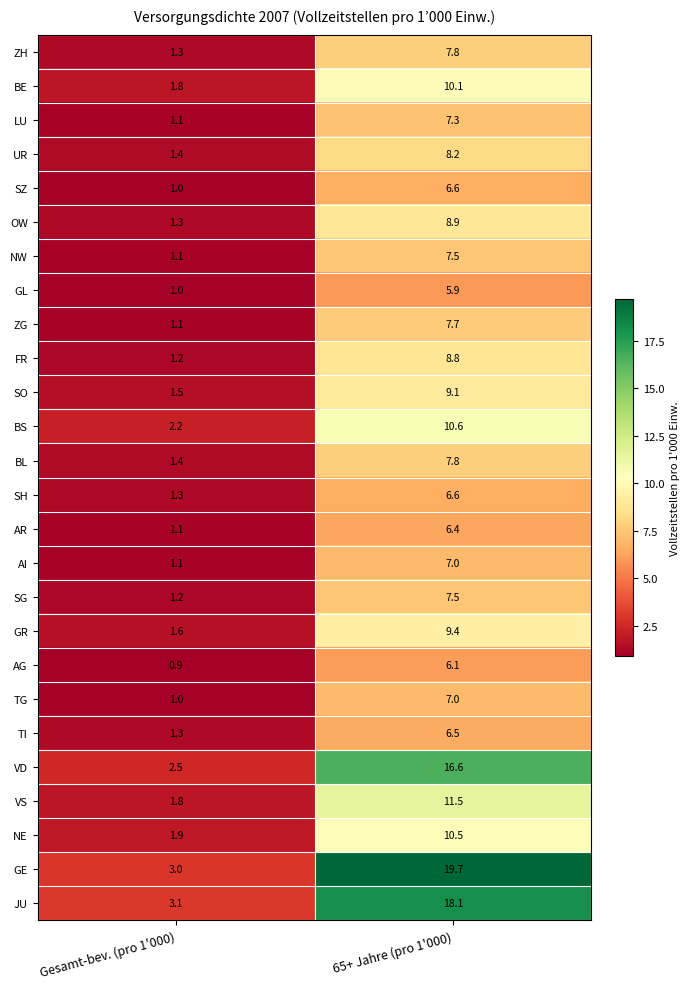

Where does the UR series first go above 8?

65+ Jahre (pro 1'000)